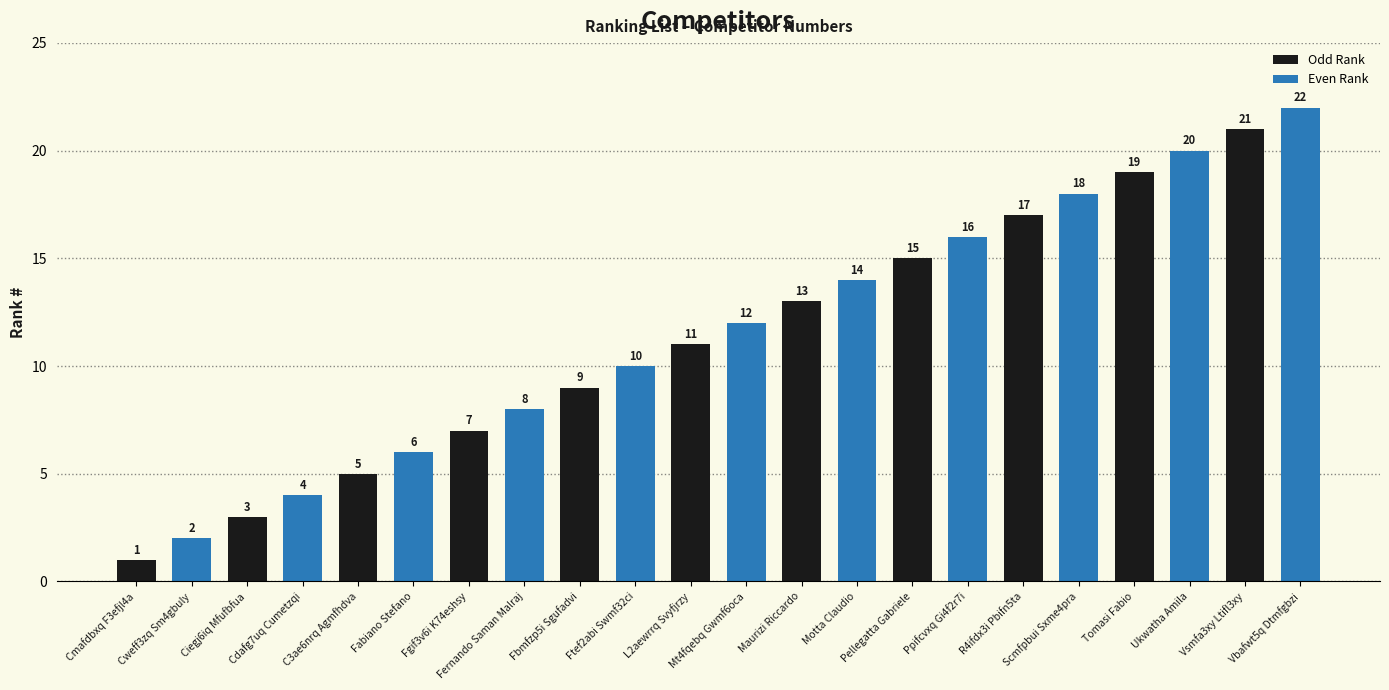

How many series are shown in this chart?

2